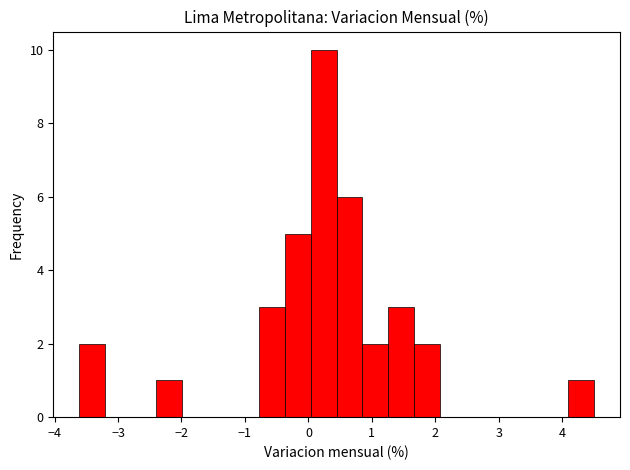

Over which range of the x-axis is the bar tallest?

0.0 to 0.4